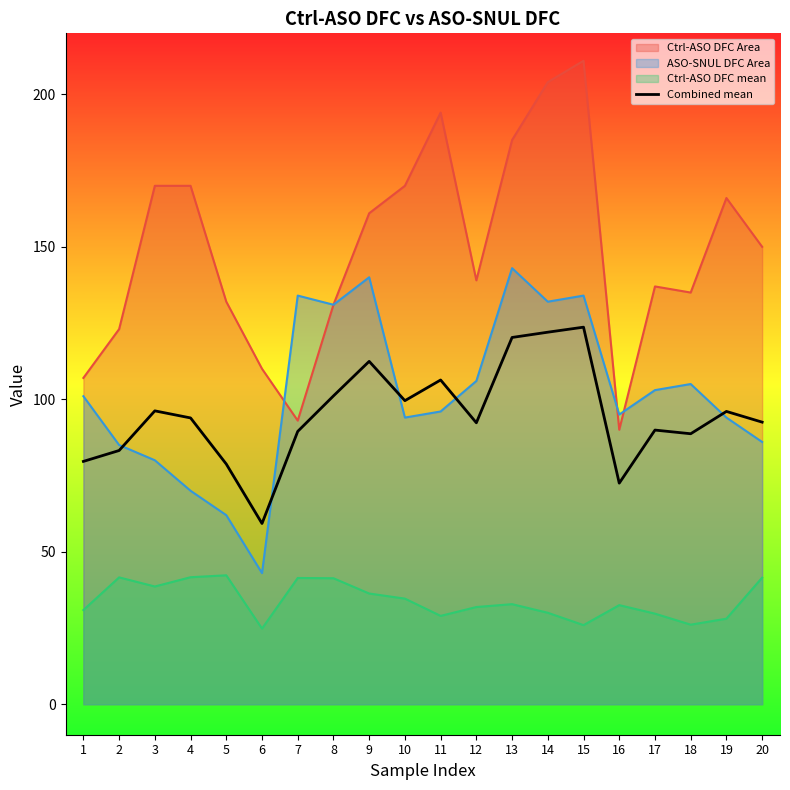

List the labels in order of value, largest first.

15, 14, 13, 9, 11, 8, 10, 3, 19, 4, 20, 12, 17, 7, 18, 2, 1, 5, 16, 6